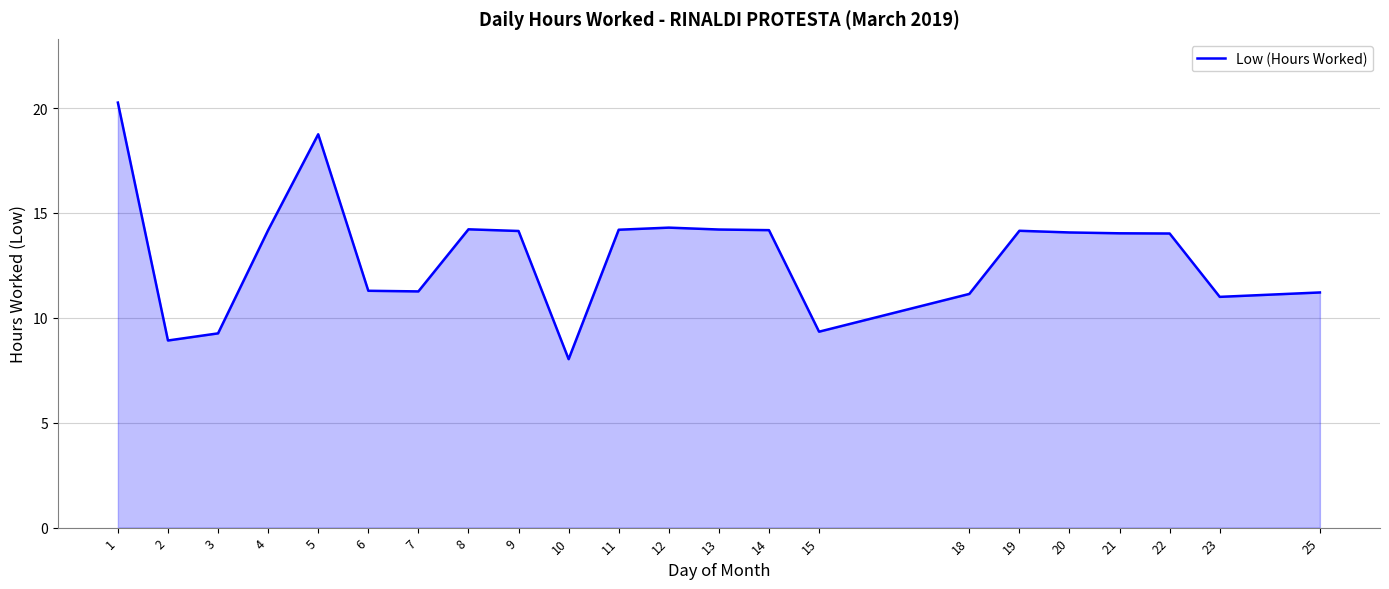

At which category does the chart reach its peak across all series?

1